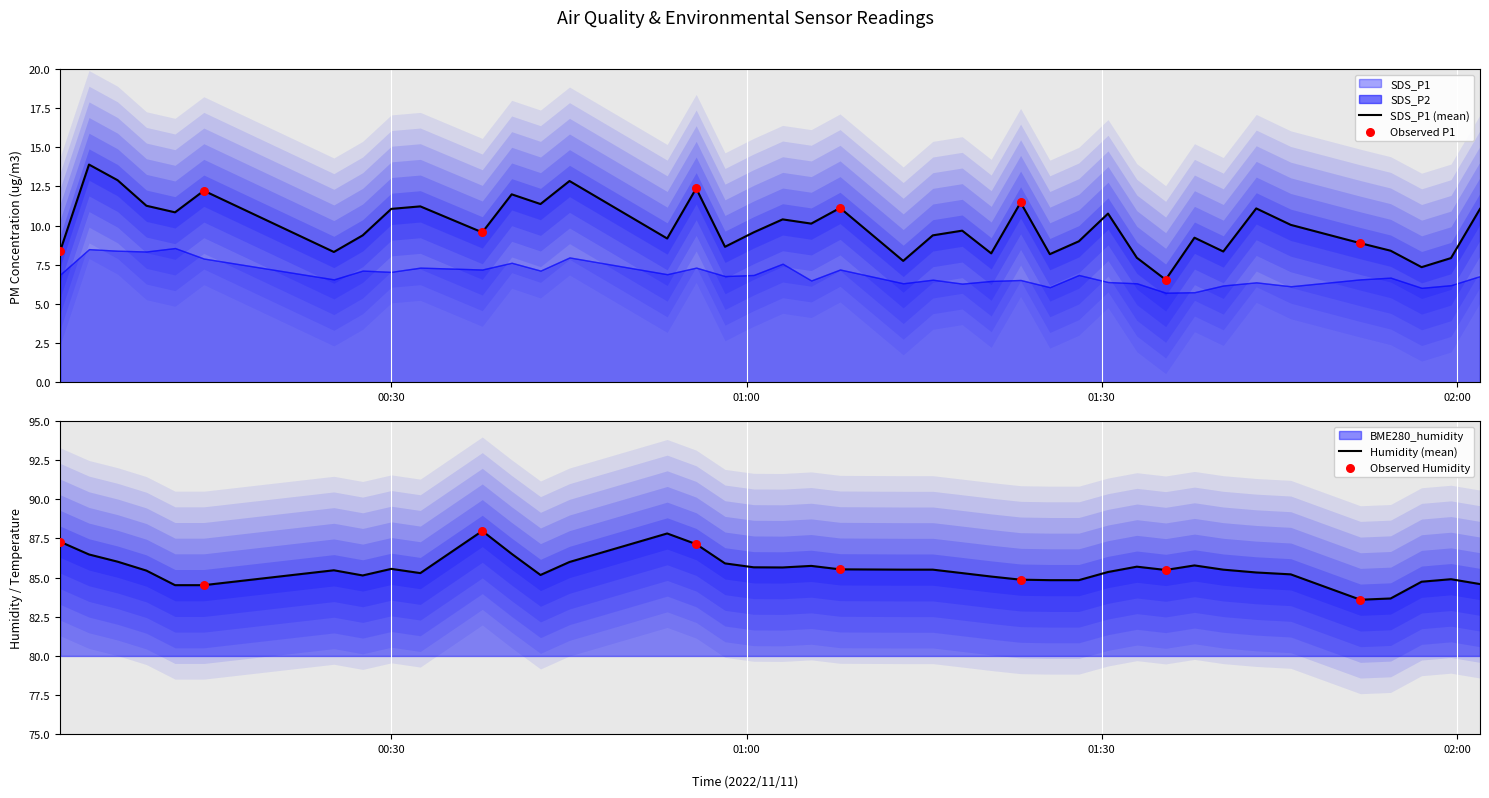

Which series reaches the minimum Y coordinate?

SDS_P1